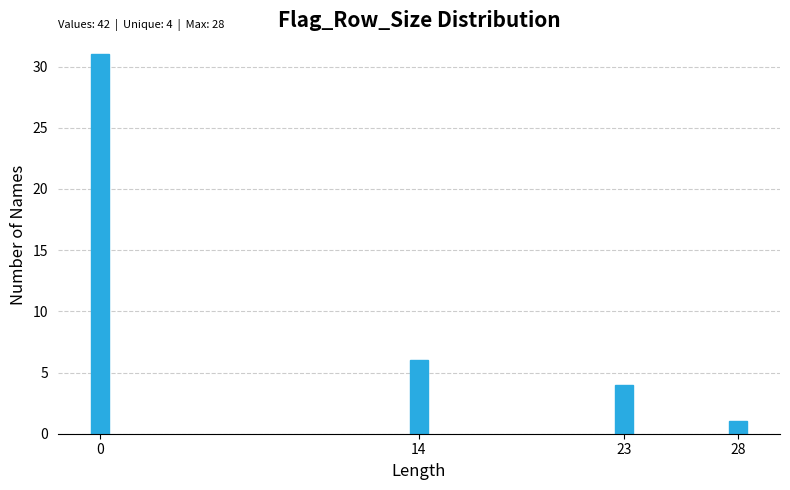

Reading left to right, extract all data points from this chart.

31	6	4	1